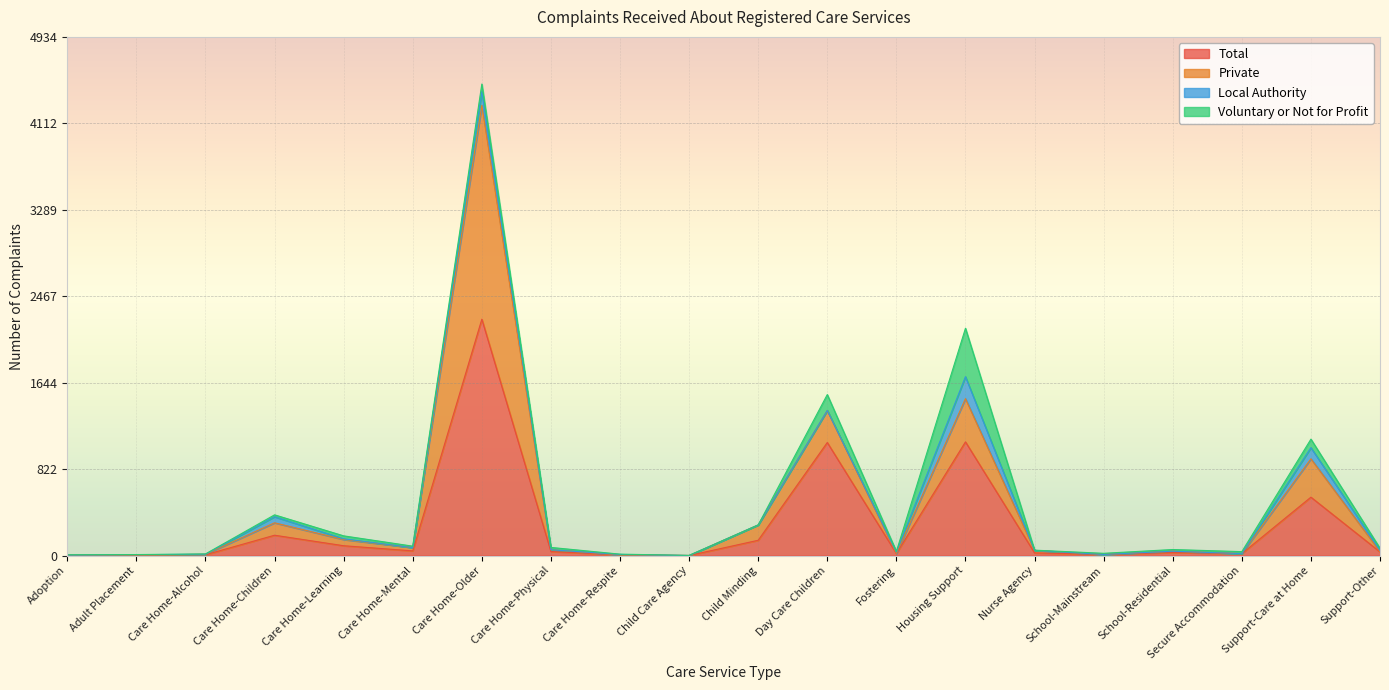

True or false: Total has a value of 26 at Nurse Agency.

True